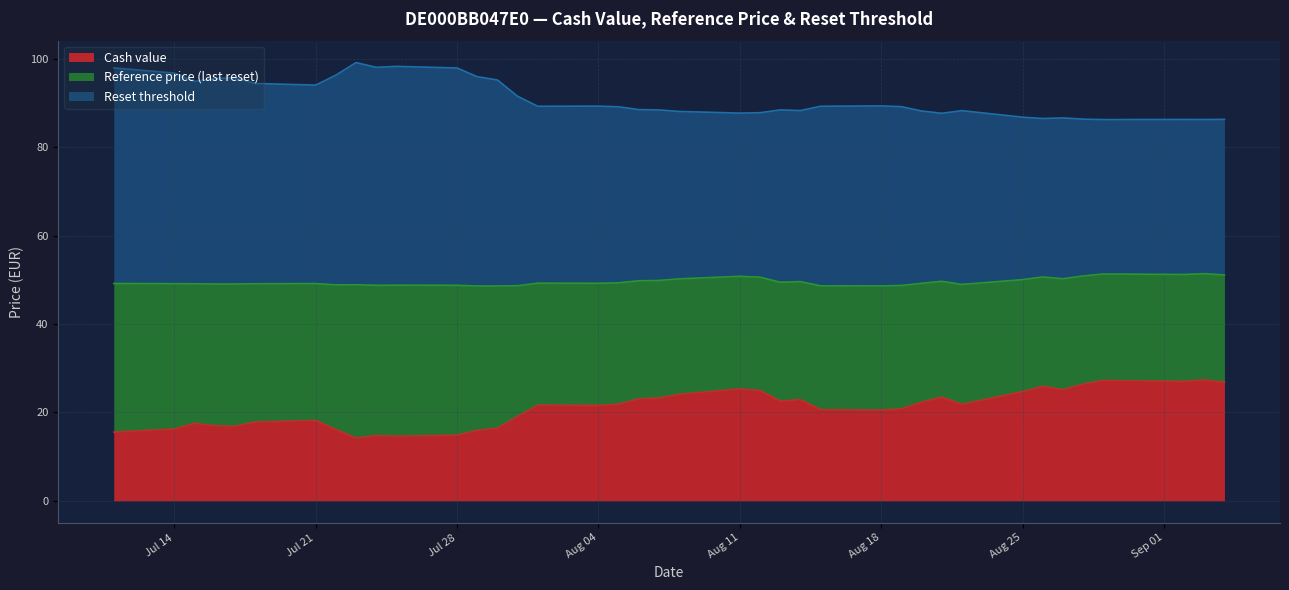

What is the minimum value shown in the chart?

14.2